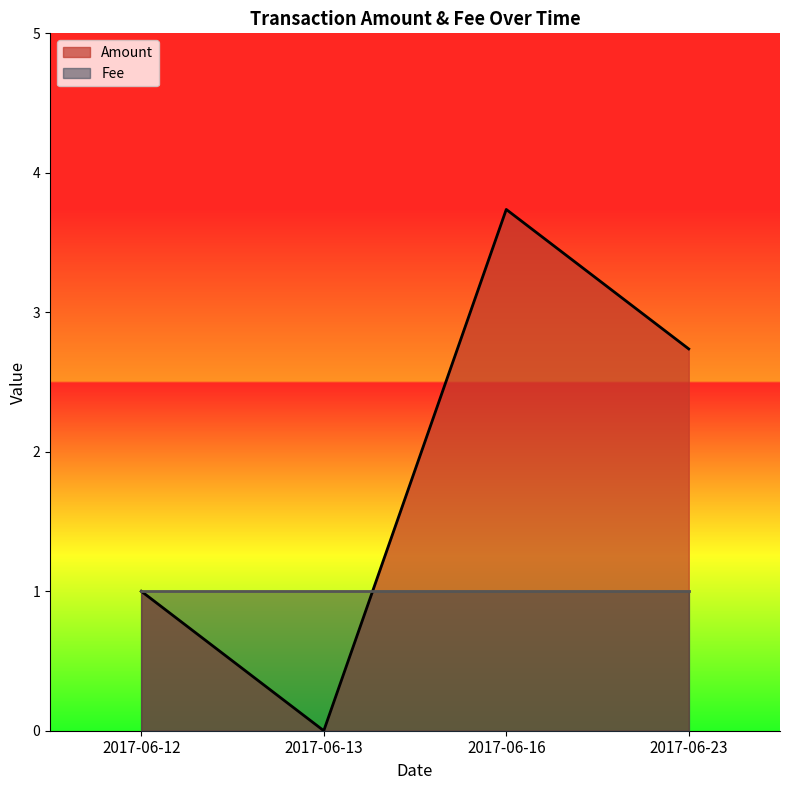

How many data points are less than 2?

2